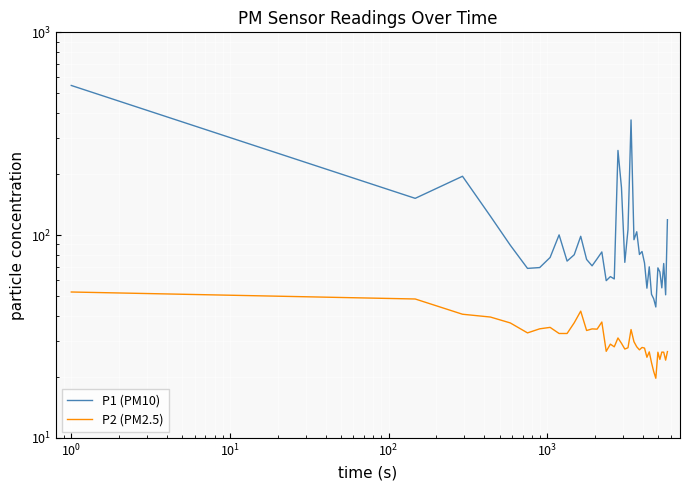

Is this an area chart (filled region under the line)?

No